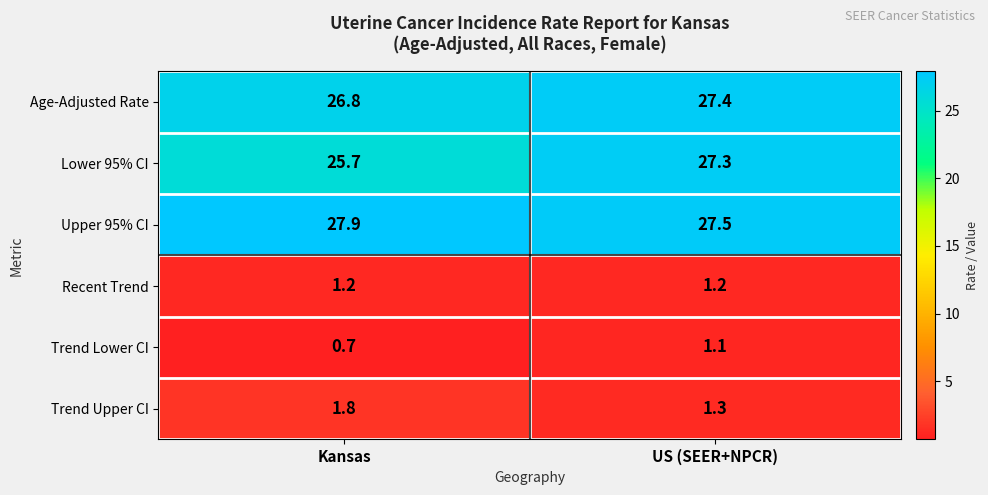

At US (SEER+NPCR), list the series in order from smallest to largest.

Trend Lower CI, Recent Trend, Trend Upper CI, Lower 95% CI, Age-Adjusted Rate, Upper 95% CI